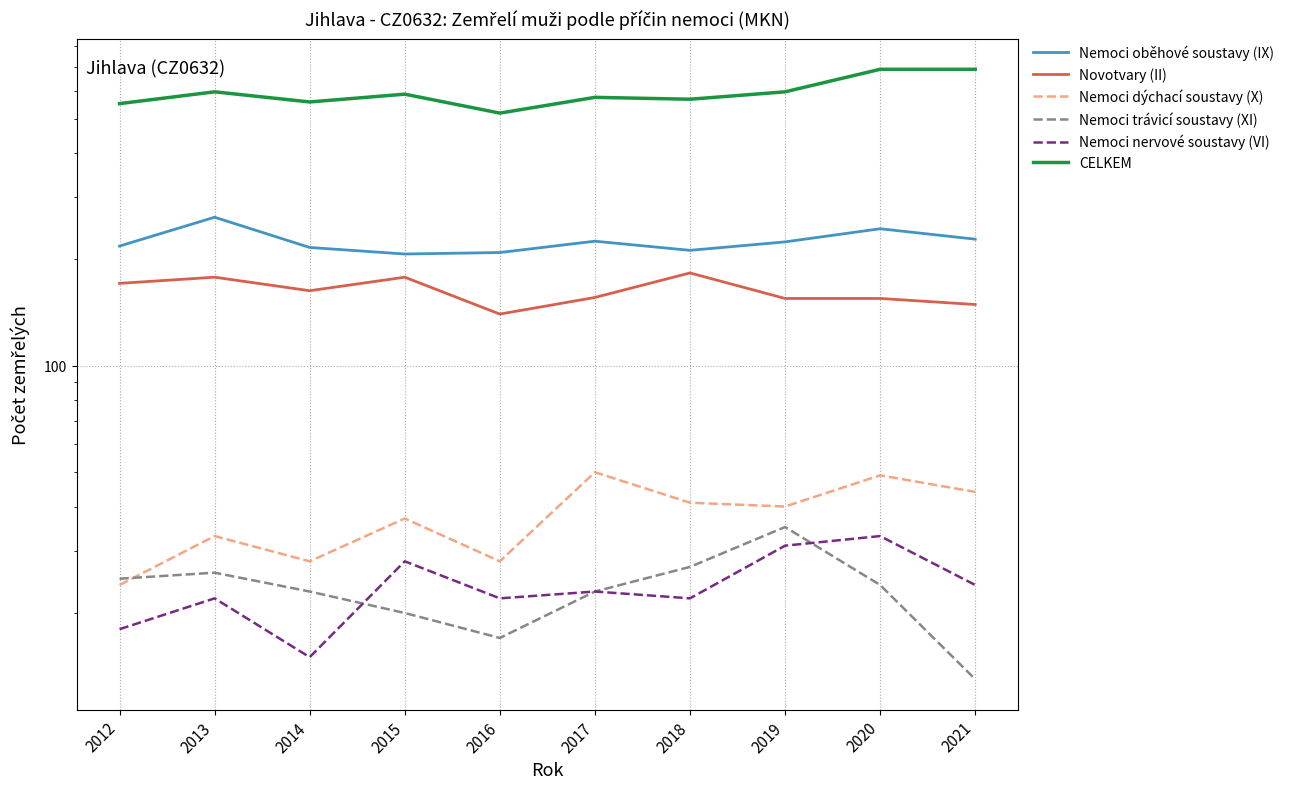

At how many categories does at least one series exceed 569?

6